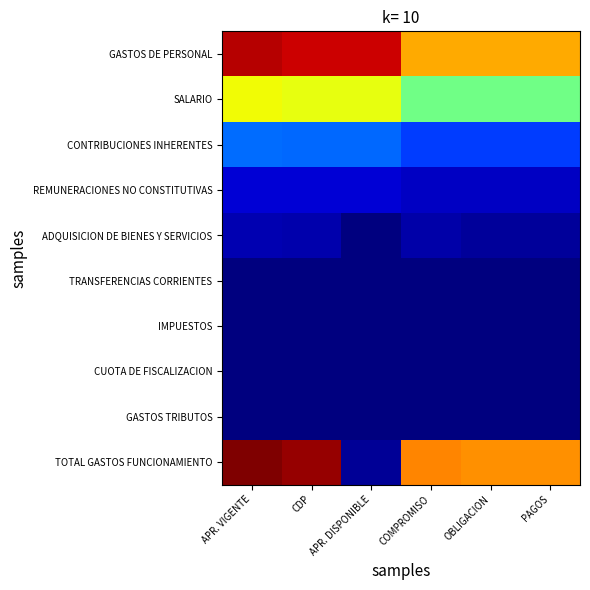

How many data points does each series have?

6